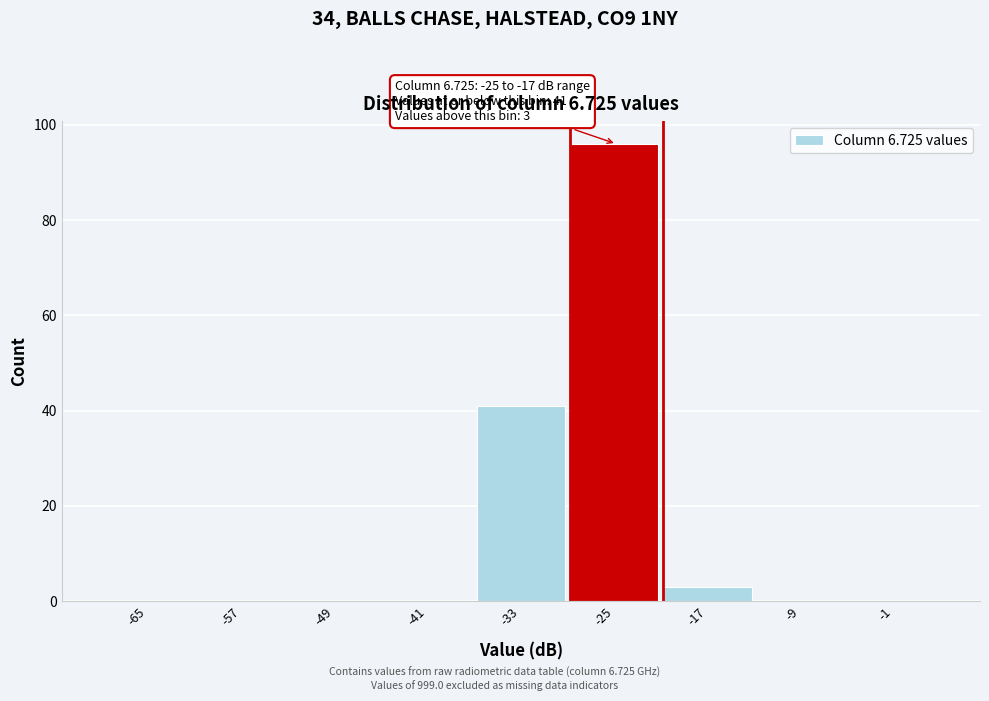

Reading left to right, what are all the values shown in this chart?

-65=0	-57=0	-49=0	-41=0	-33=41	-25=96	-17=3	-9=0	-1=0